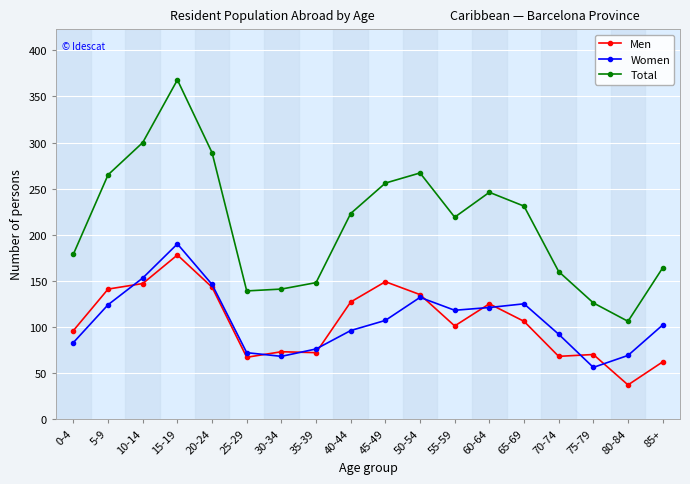

How many categories are shown in the chart?

18